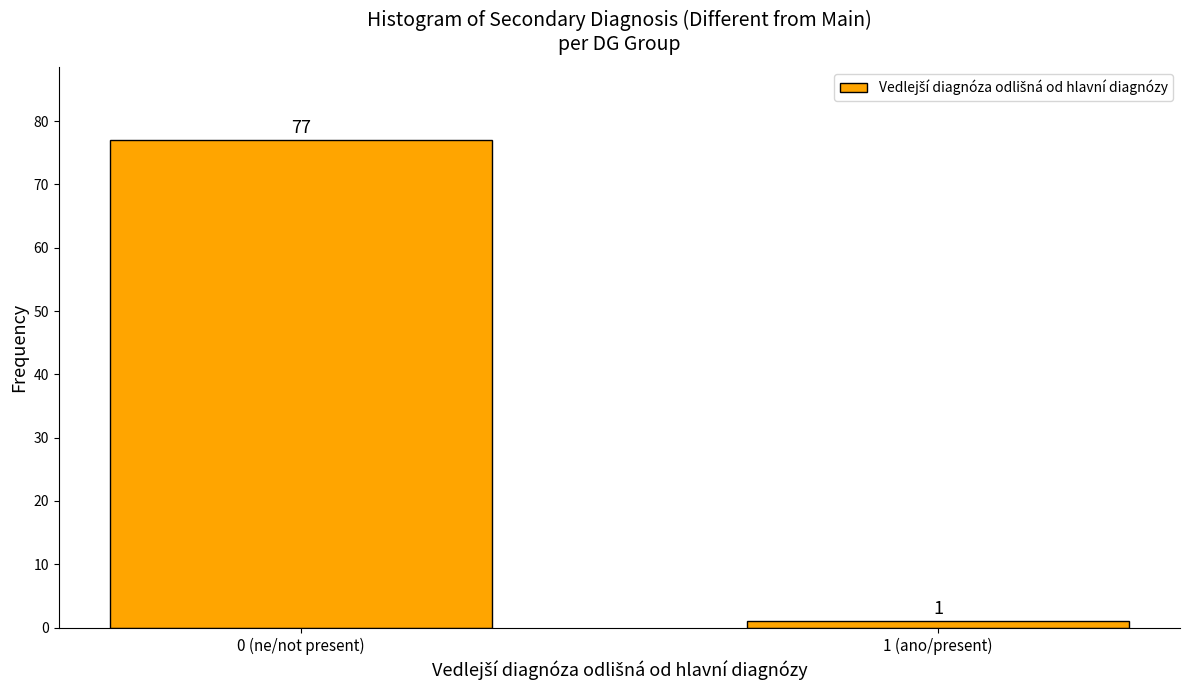

Reading right to left, what are all the values shown in this chart?

1 (ano/present)=1	0 (ne/not present)=77